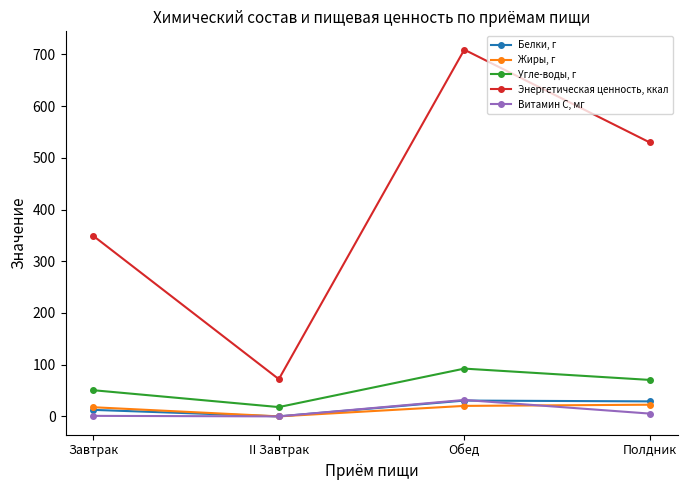

Which series has the largest range (max minus min)?

Энергетическая ценность, ккал